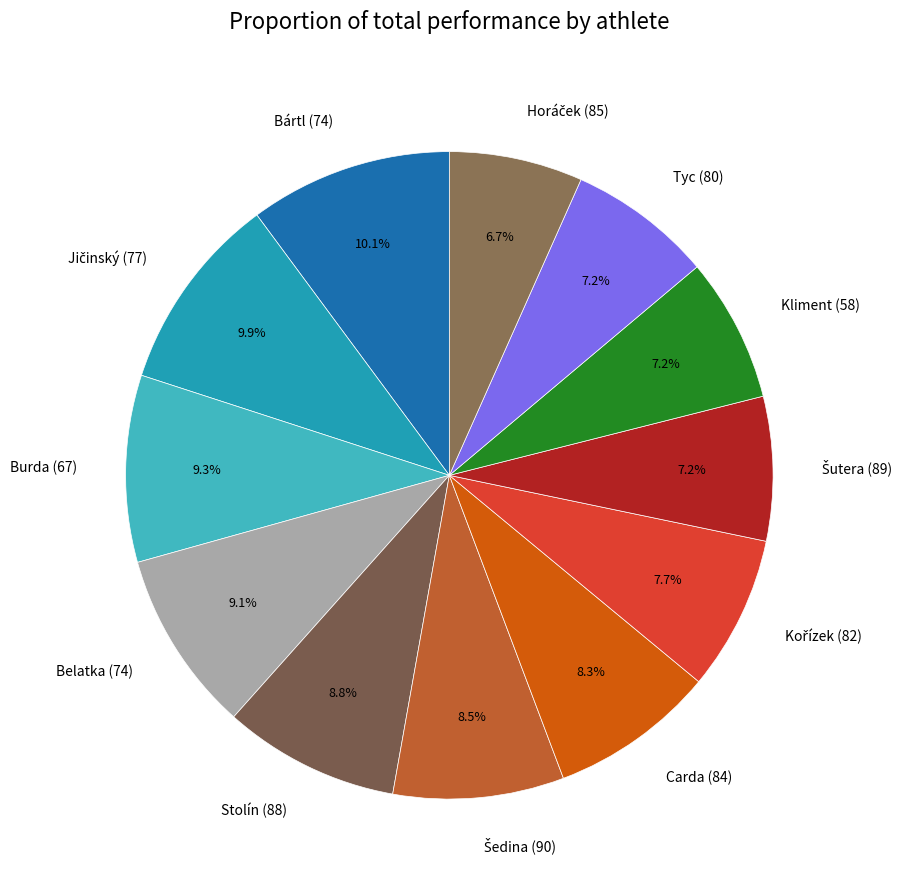

True or false: Belatka (74) accounts for 2% of the total.

False